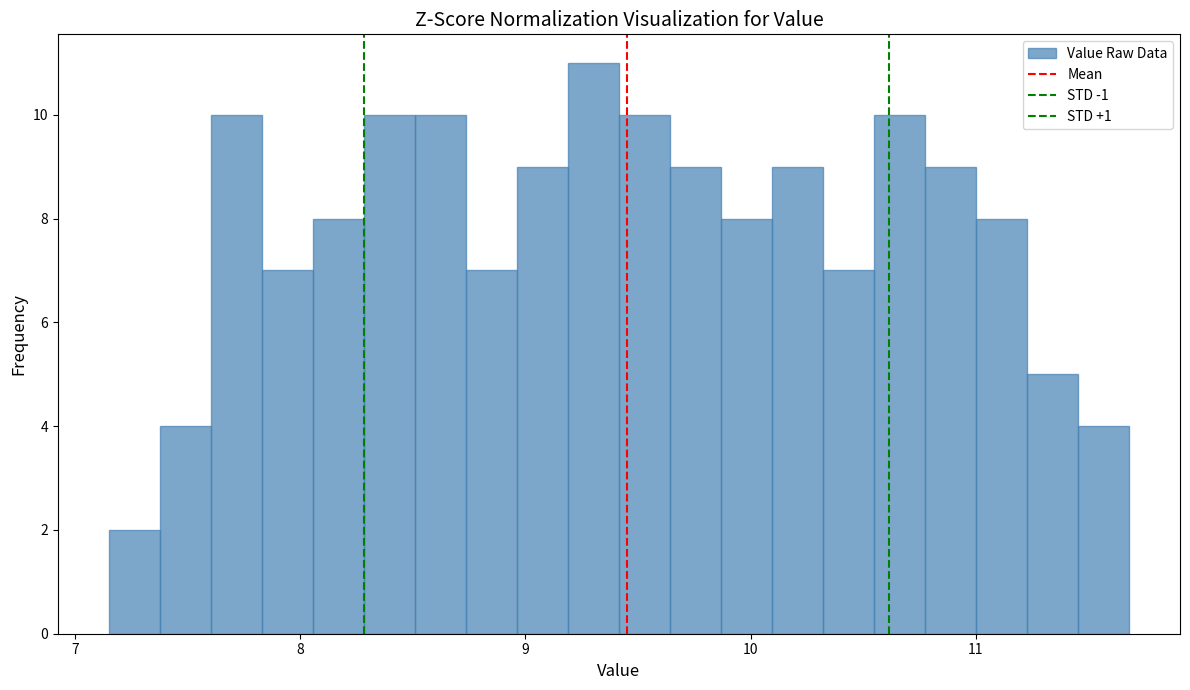

Around what value on the x-axis is the tallest bar? Give the approximate position of its centre, as read against the axis.

9.3